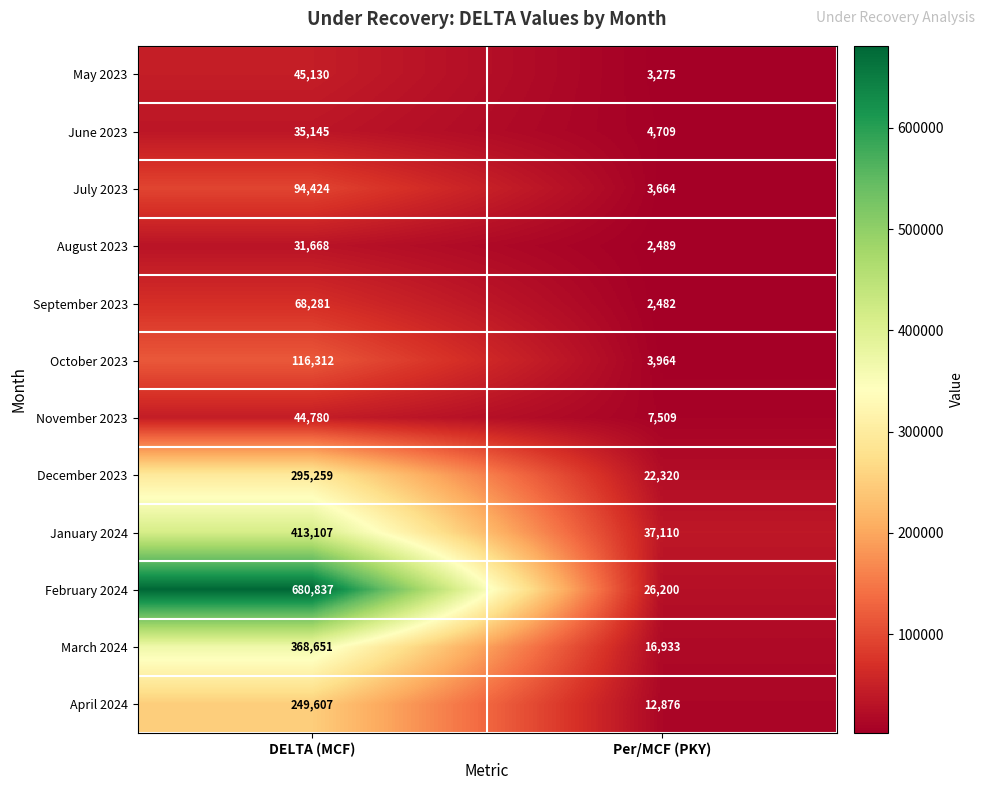

How many data points in October 2023 are less than 116312?

1